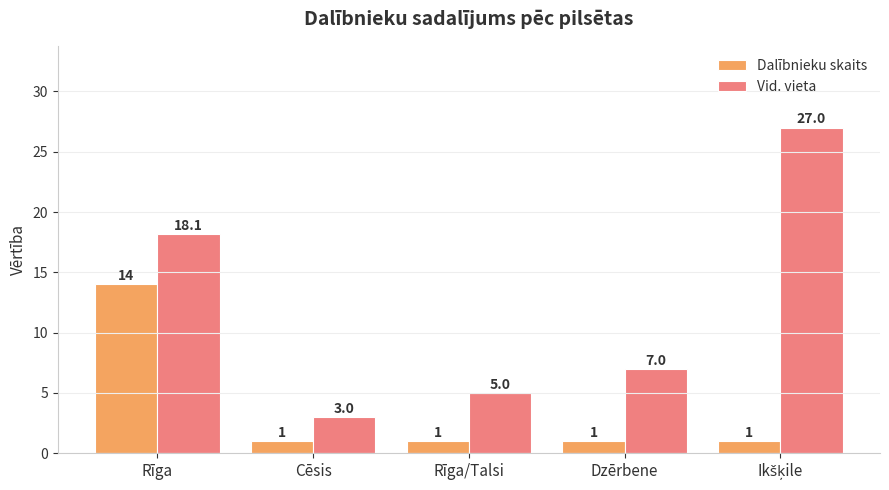

What is the label of the 4th bar from the right?

Cēsis